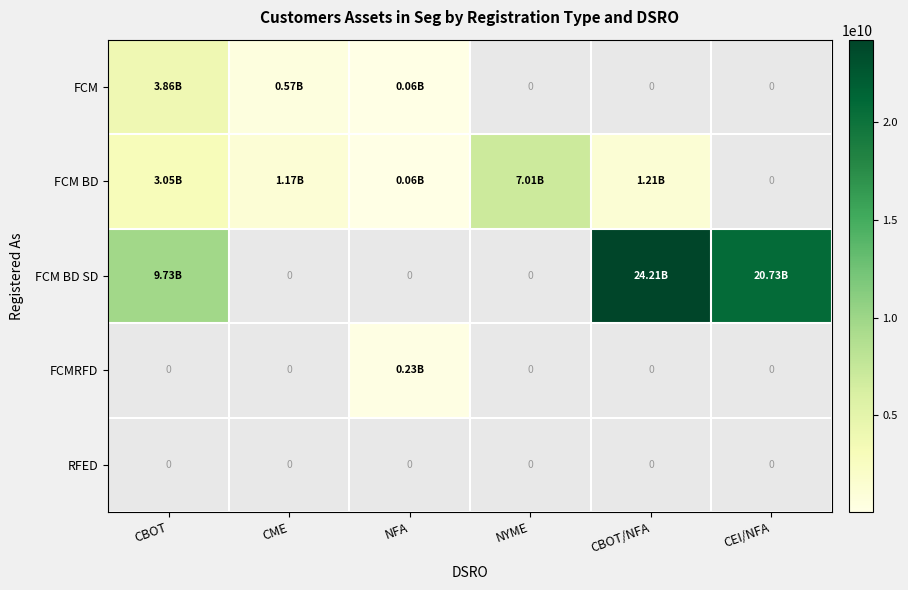

Which series has the widest spread of values?

FCM BD SD